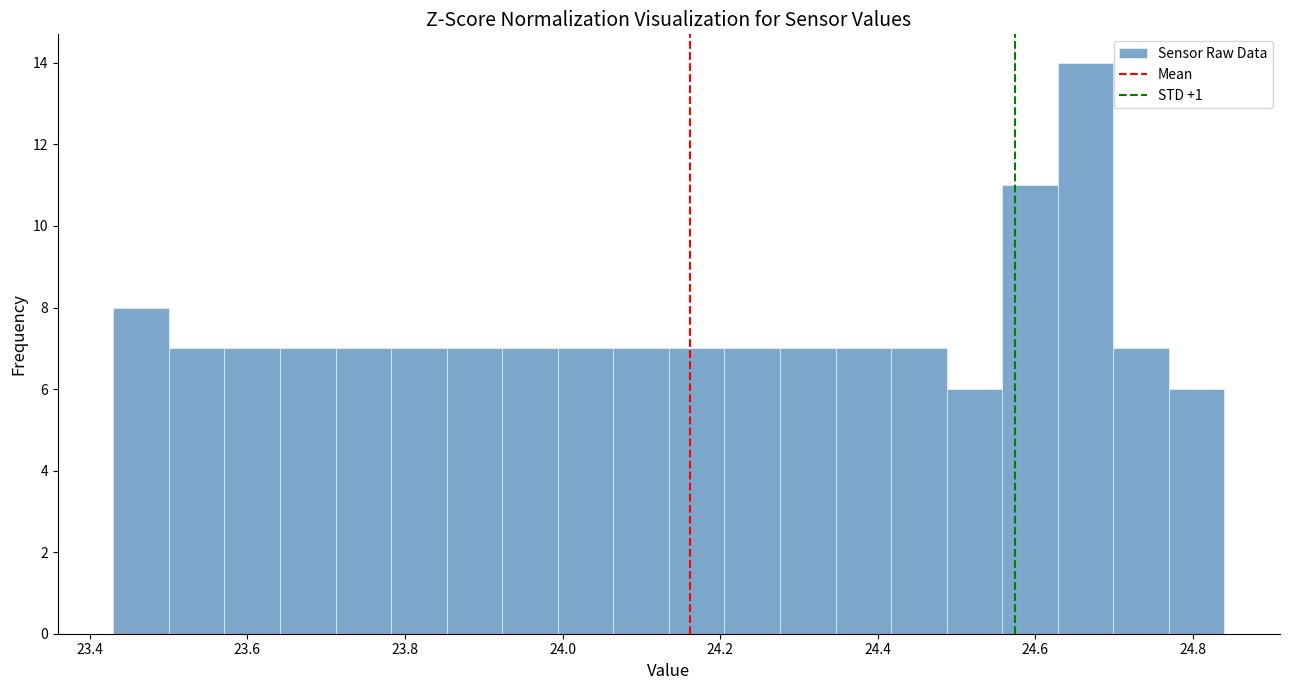

Read against the x-axis, roughly where is the centre of the tallest bar?

24.66